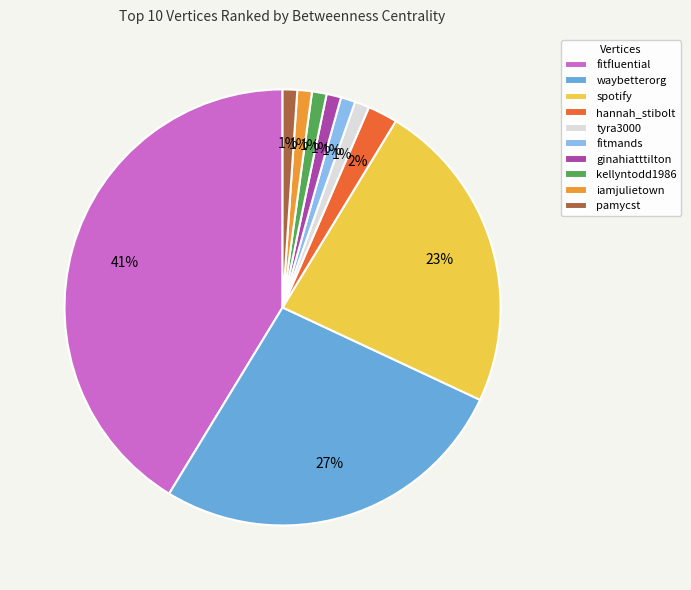

Is it true that tyra3000 is 1% of the pie?

True